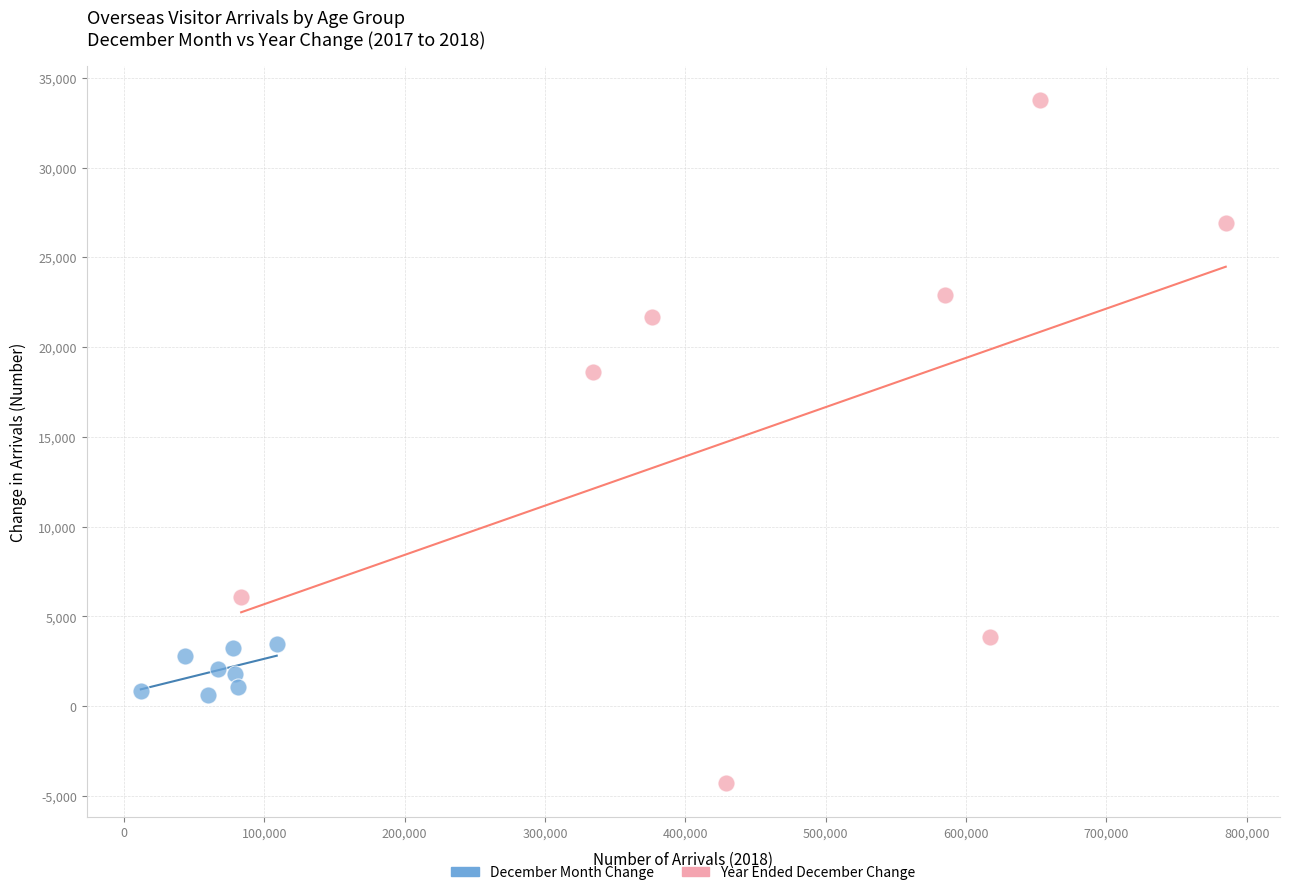

Which series reaches the maximum Y coordinate?

Year Ended December Change